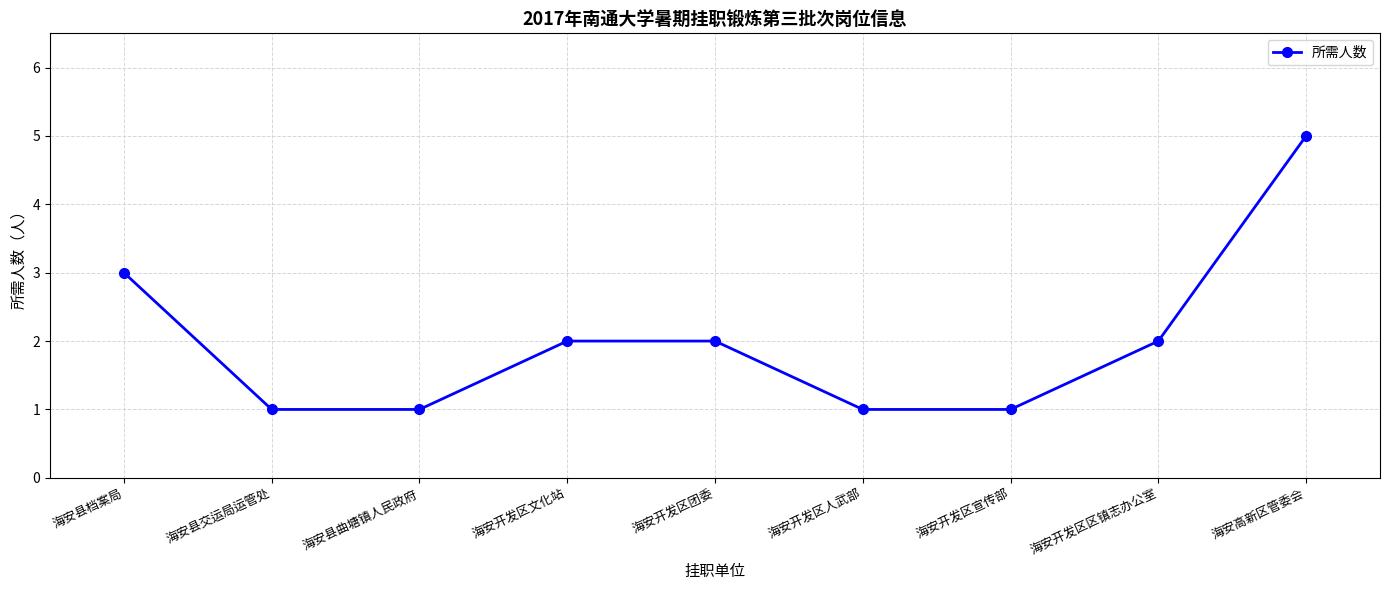

At which label is the value closest to 3?

海安县档案局